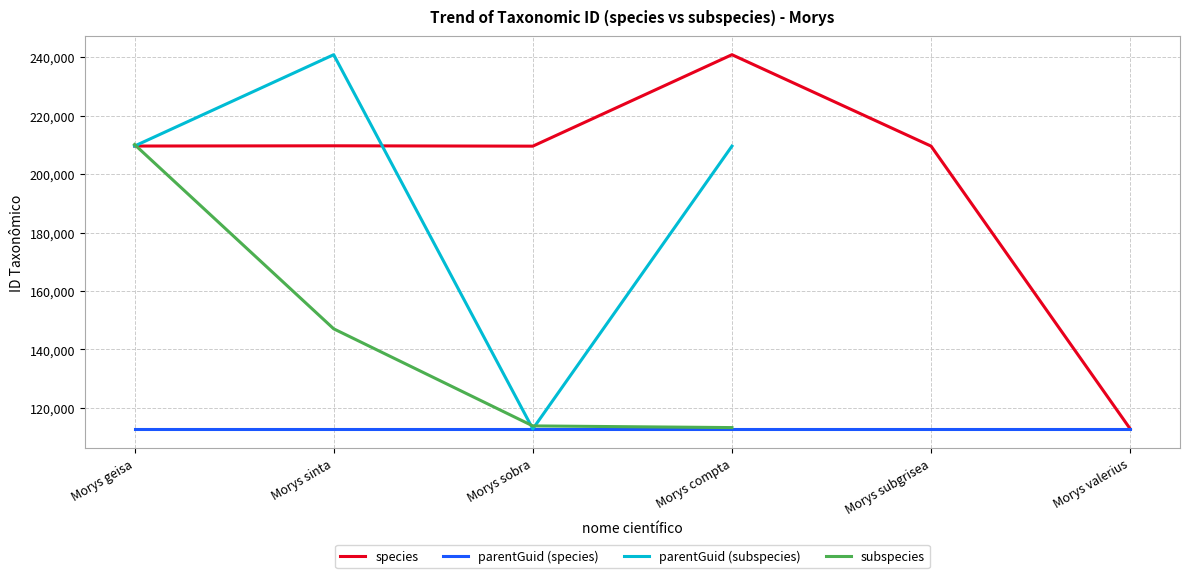

How many interior local valleys (lower than both neighbors) does the data have?

1